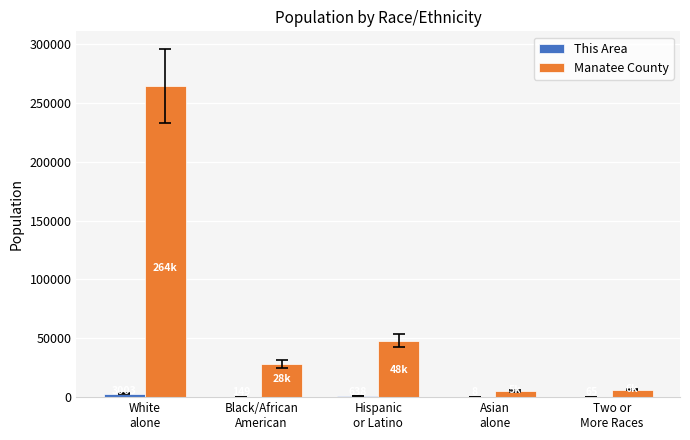

What is the sum of all Manatee County values?

352266